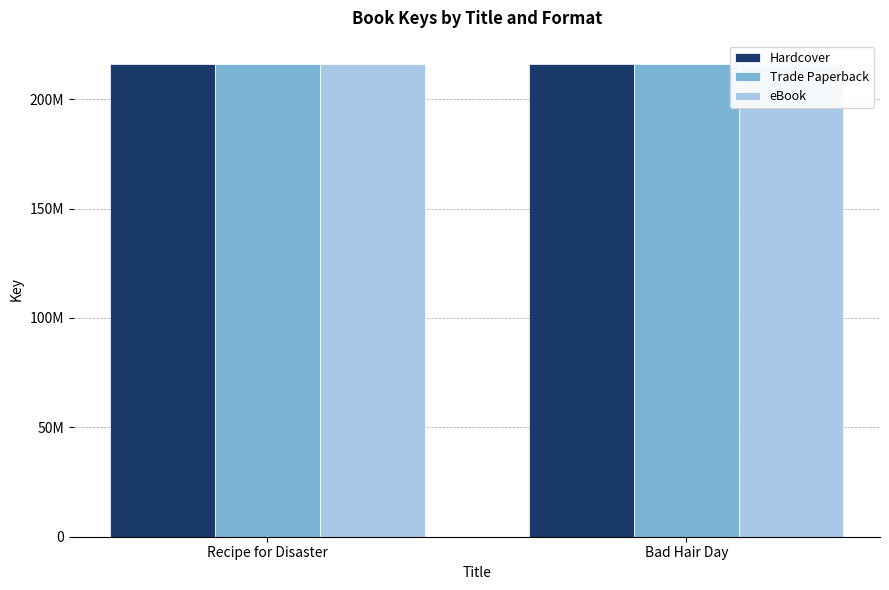

How many data points in Hardcover are less than 215934375?

1